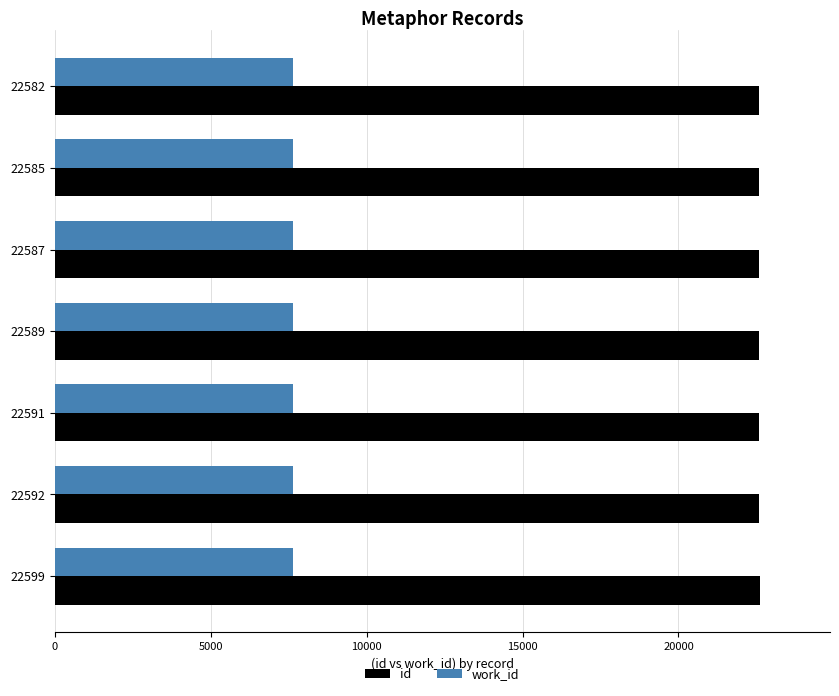

What is the minimum value for work_id?

7656